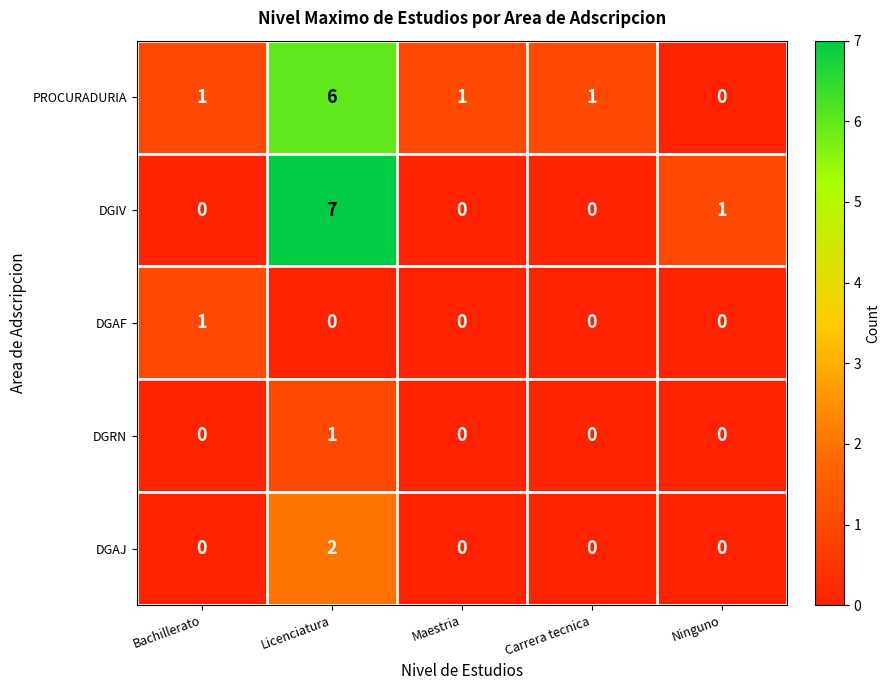

Reading right to left, transcribe all the data shown in this chart.

PROCURADURIA: Ninguno=0	Carrera tecnica=1	Maestria=1	Licenciatura=6	Bachillerato=1
DGIV: Ninguno=1	Carrera tecnica=0	Maestria=0	Licenciatura=7	Bachillerato=0
DGAF: Ninguno=0	Carrera tecnica=0	Maestria=0	Licenciatura=0	Bachillerato=1
DGRN: Ninguno=0	Carrera tecnica=0	Maestria=0	Licenciatura=1	Bachillerato=0
DGAJ: Ninguno=0	Carrera tecnica=0	Maestria=0	Licenciatura=2	Bachillerato=0